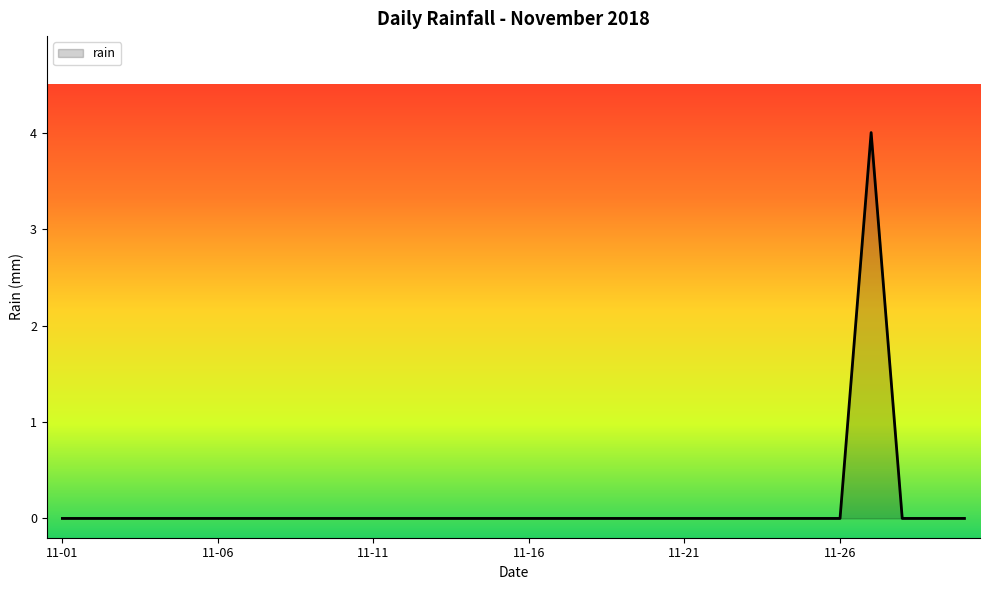

What is the difference between the maximum and minimum values?

4